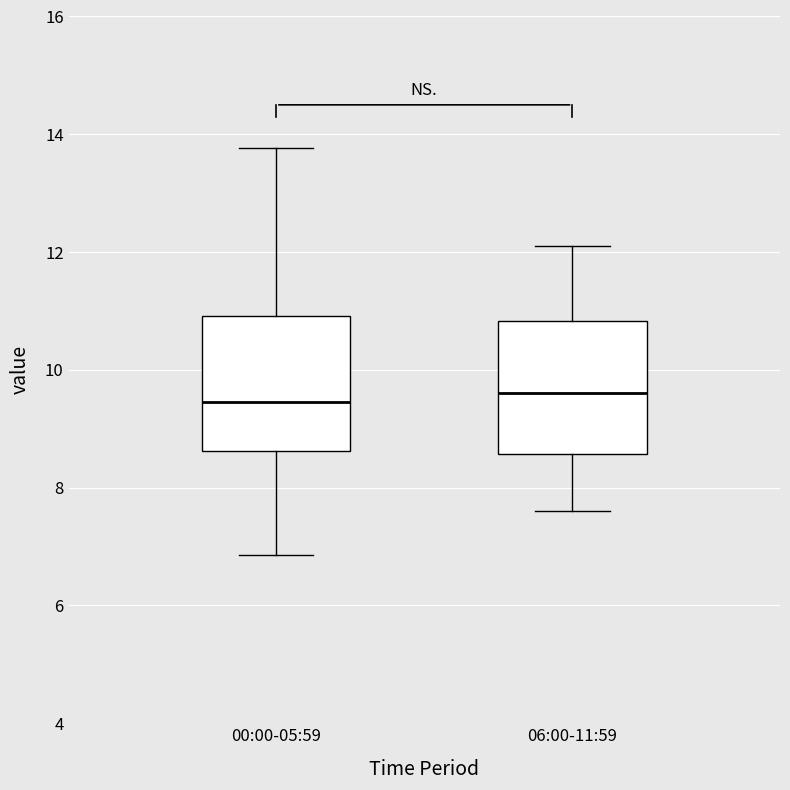

Reading left to right, read every box against the y-axis: the position of its median line, the range the box covers, and the ends of its whiskers. The values are not printed on the chart, so give them approximately, as read against the axis.

00:00-05:59: median 9.4, box 8.6 to 11.0, whiskers 6.8 to 13.8
06:00-11:59: median 9.6, box 8.6 to 10.8, whiskers 7.6 to 12.2